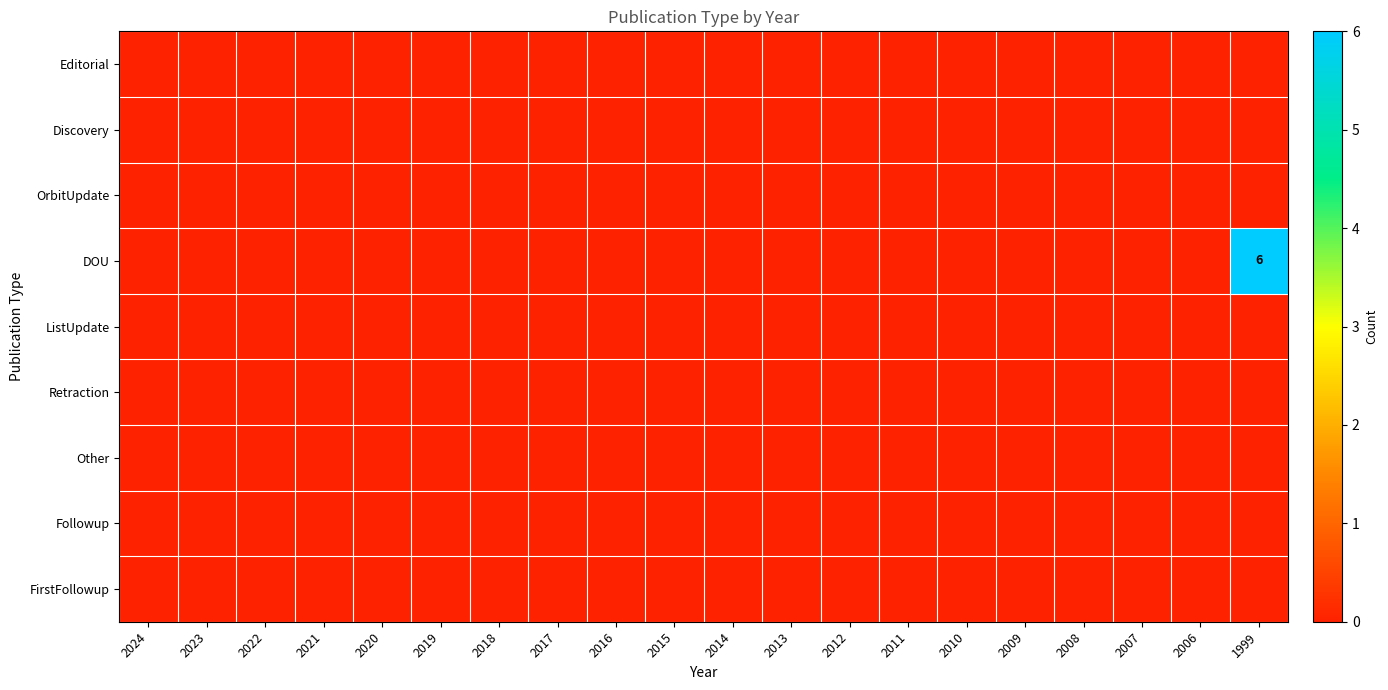

Which label corresponds to the largest value in the chart?

1999